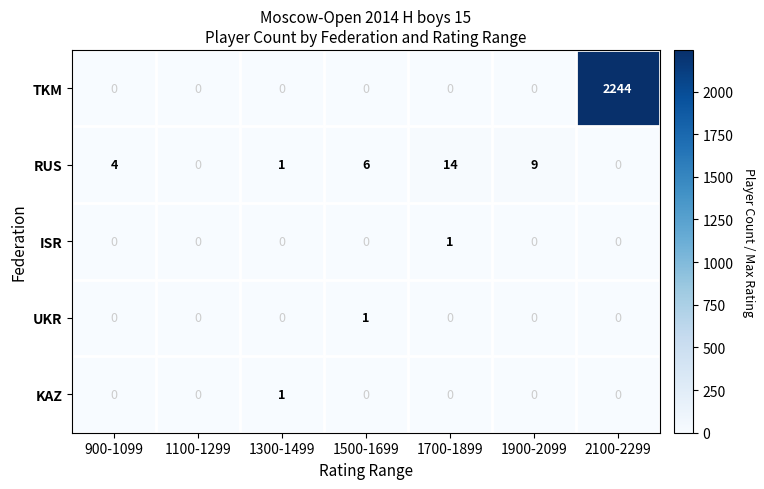

How many data points does each series have?

7